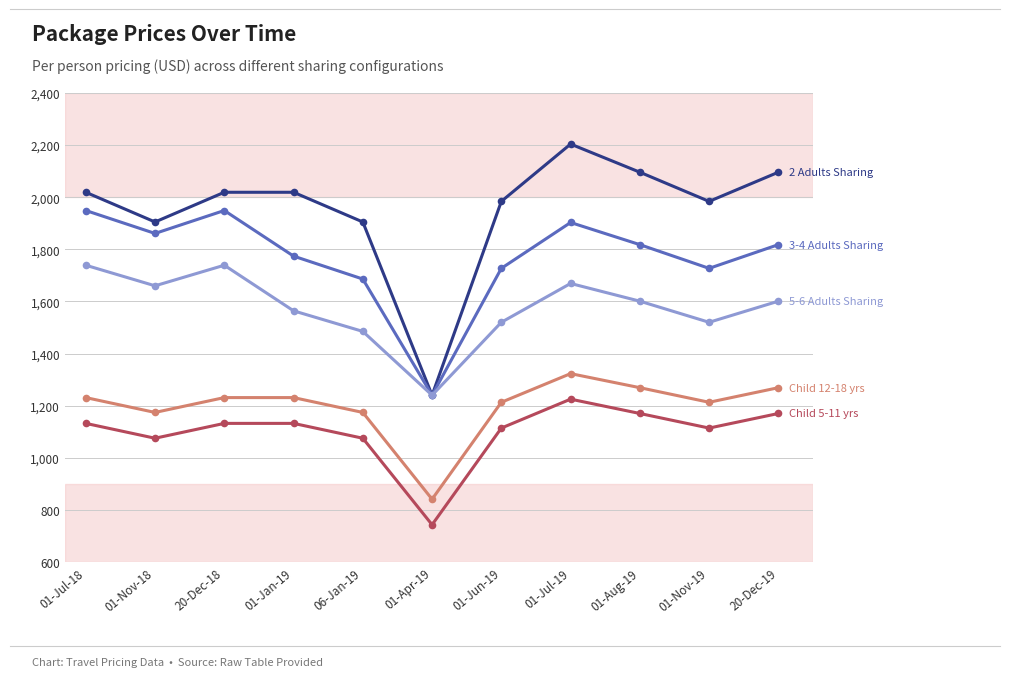

At which category is the sum across all series the highest?

01-Jul-19